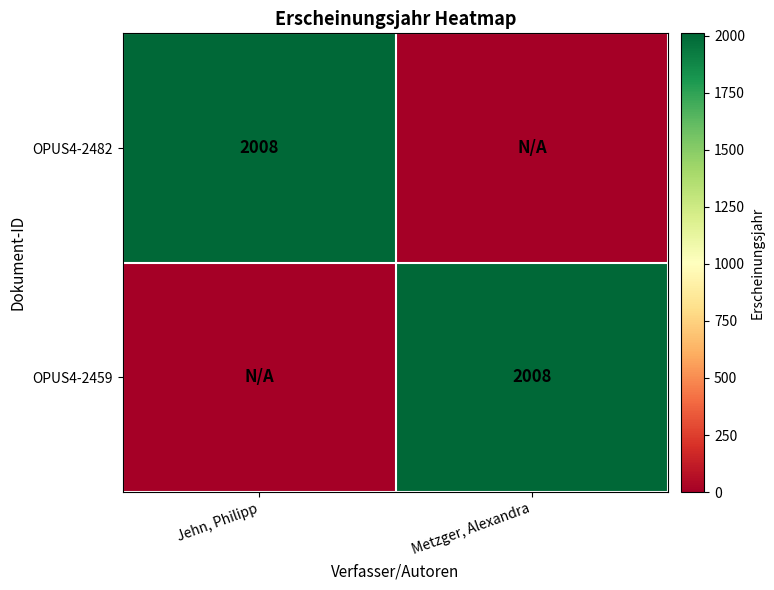

At which category does the chart reach its minimum across all series?

Metzger, Alexandra